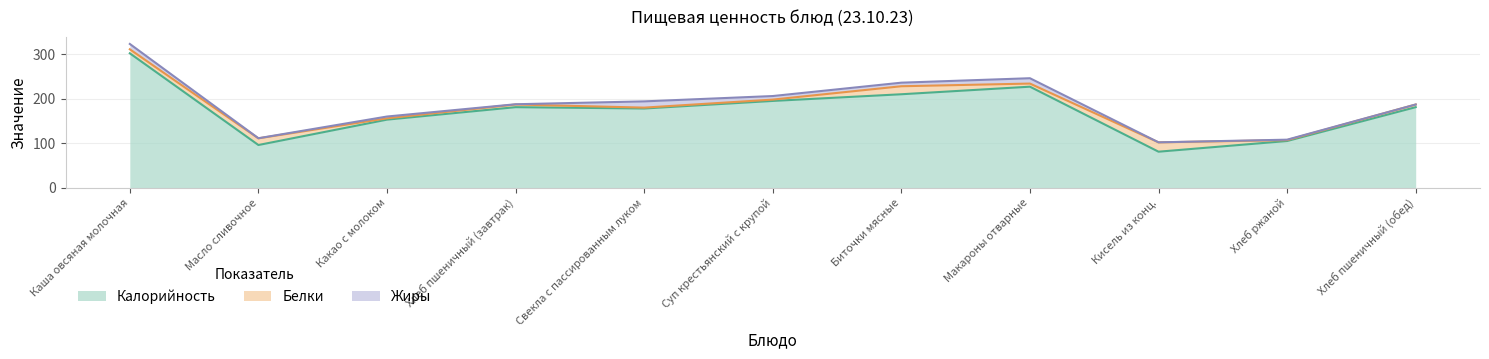

In Жиры, how many points are lower than both neighbors (excluding endpoints)?

3